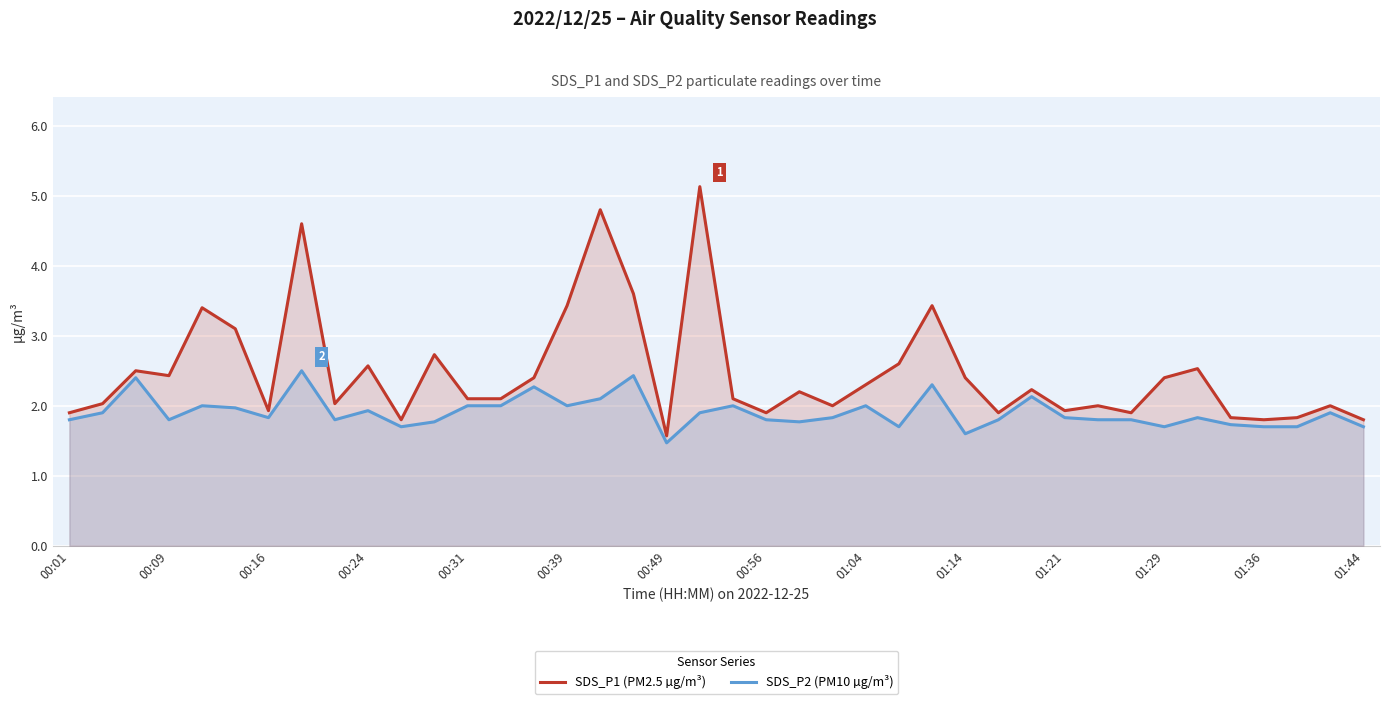

Which series has the largest range (max minus min)?

SDS_P1 (PM2.5 µg/m³)